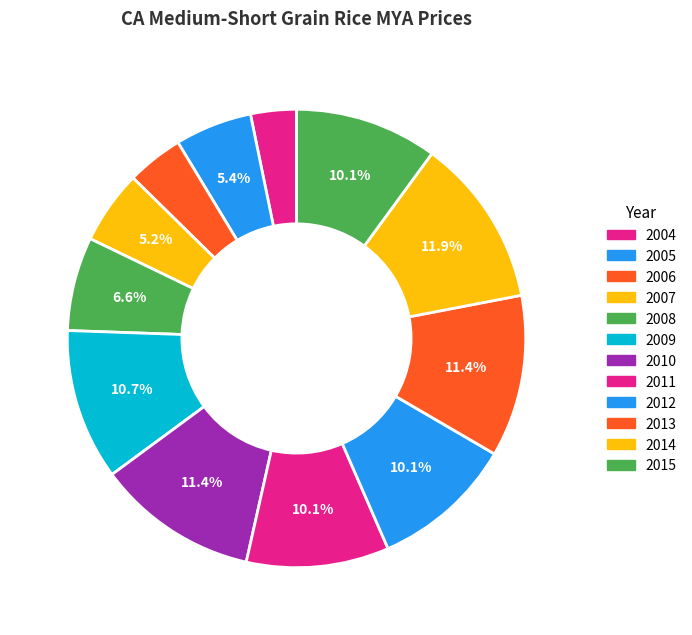

Count the number of slices in the pie.

12